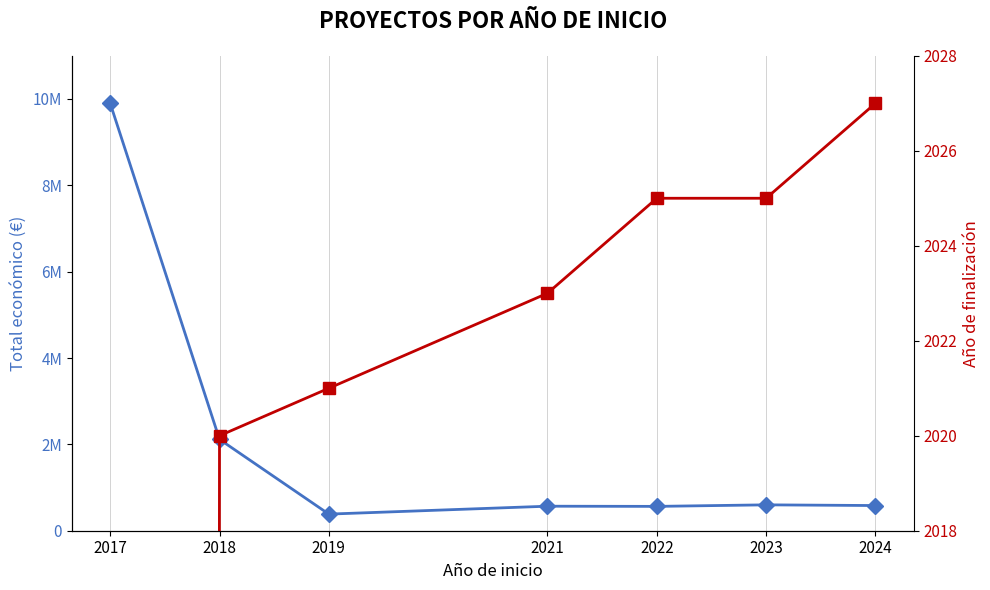

What is the value of the Total económico point at the 3rd from the left?

384830